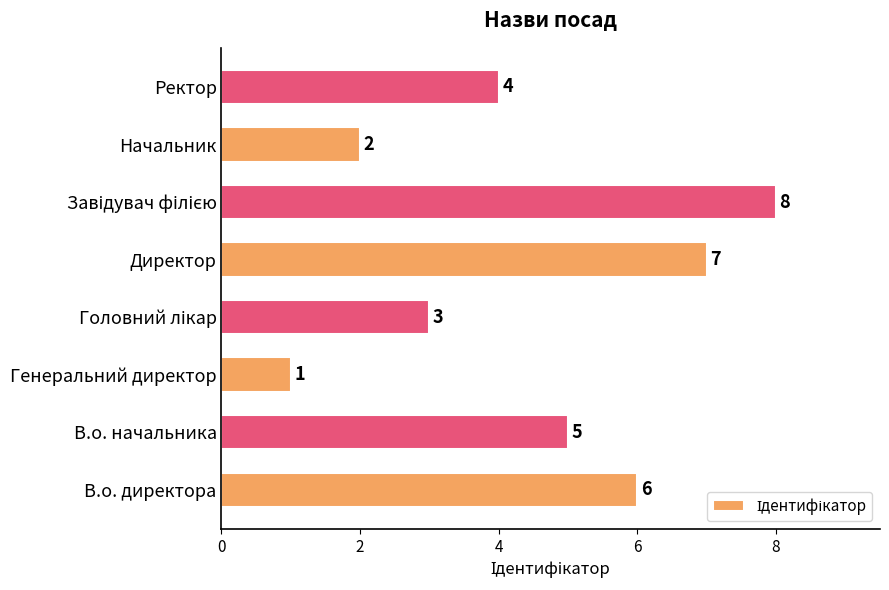

Reading top to bottom, extract all data points from this chart.

4	2	8	7	3	1	5	6